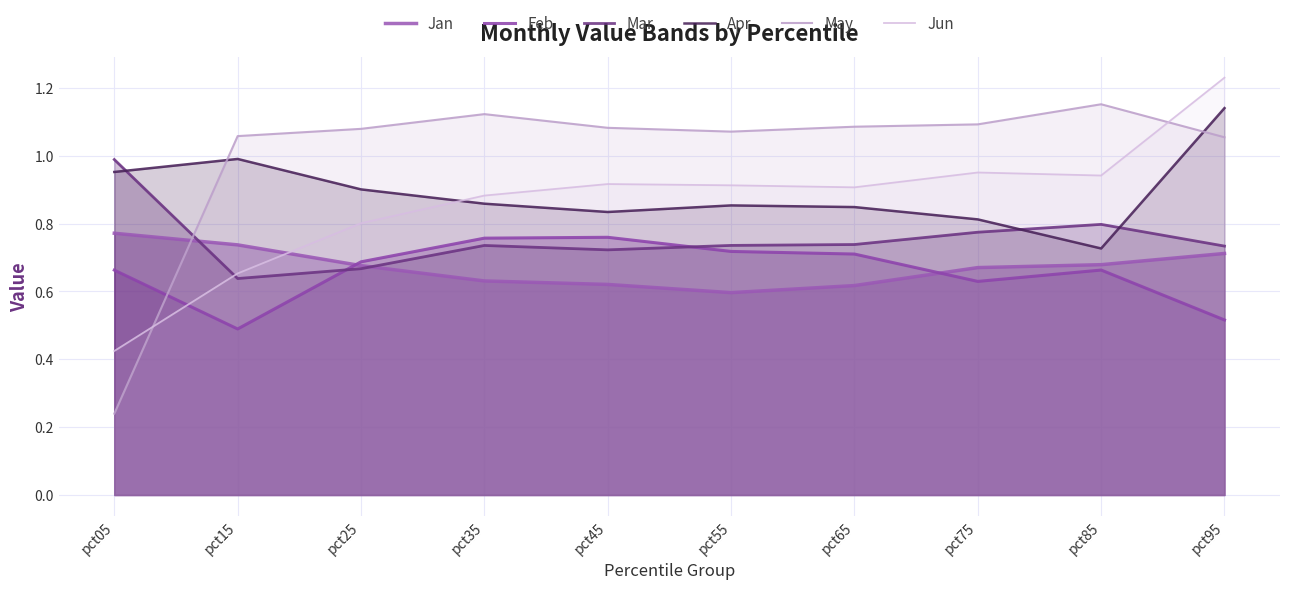

Between pct95 and pct25, which is larger?

pct95